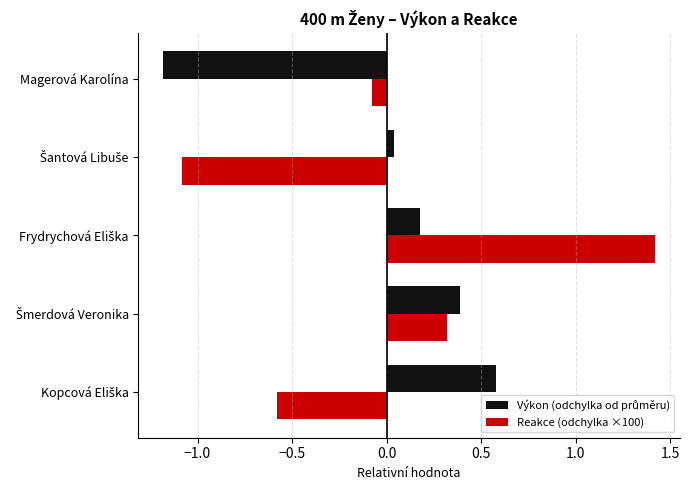

How many series are shown in this chart?

2